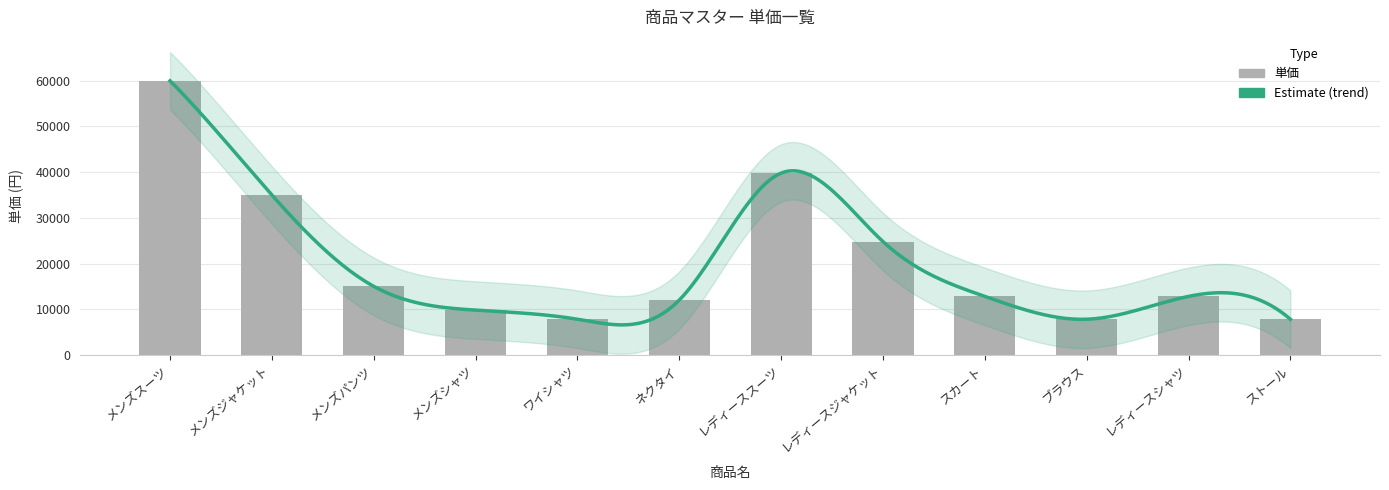

Between メンズパンツ and スカート, which is larger?

メンズパンツ